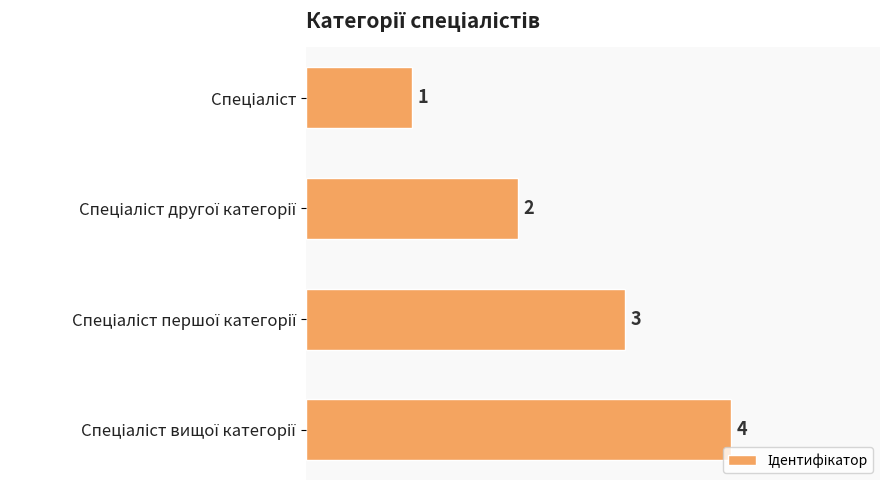

What is the value of the 1st bar from the top?

1